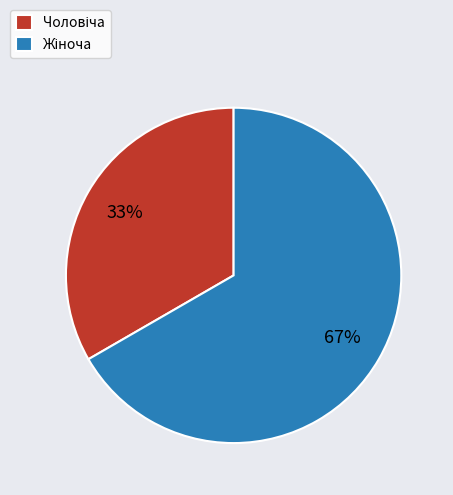

To the nearest percent, what is the average slice percentage?

50%